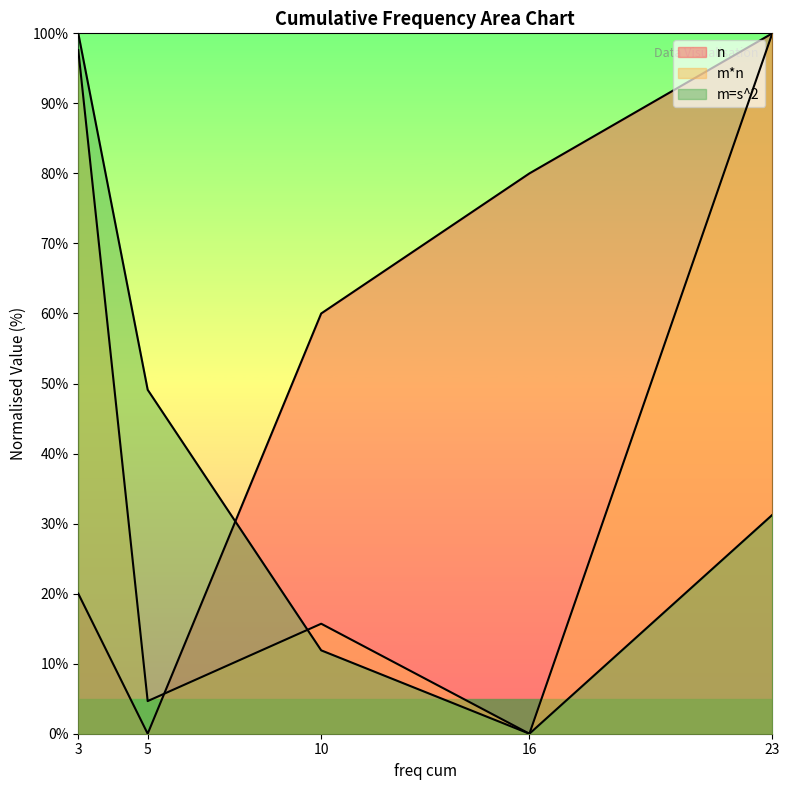

Is the value of m=s^2 at 23 greater than the value of n at 3?

Yes